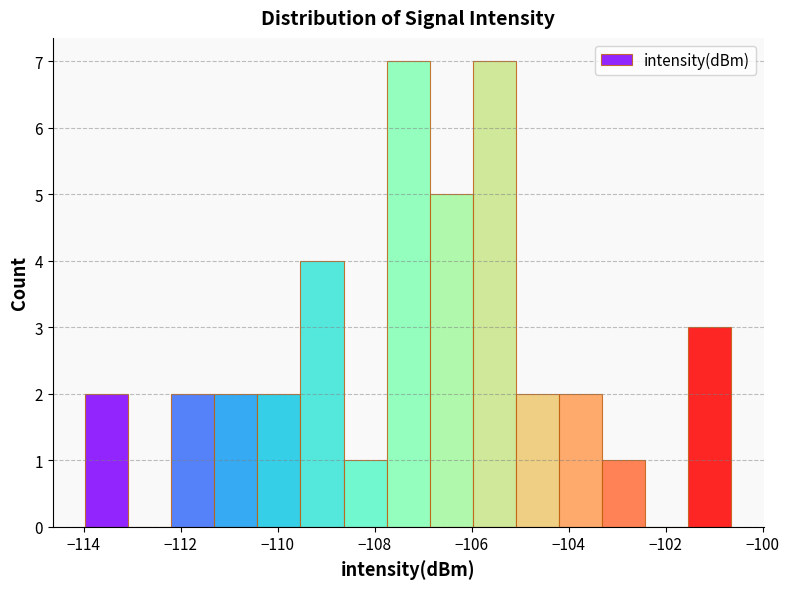

Reading left to right, transcribe this chart: for each bar, give the range it covers on the x-axis and its height. Neither the bar edges nor the heights are printed on the chart, so give them approximately, as read against the axes.

-114.0 to -113.0: 2
-113.0 to -112.2: 0
-112.2 to -111.4: 2
-111.4 to -110.4: 2
-110.4 to -109.6: 2
-109.6 to -108.6: 4
-108.6 to -107.8: 1
-107.8 to -106.8: 7
-106.8 to -106.0: 5
-106.0 to -105.0: 7
-105.0 to -104.2: 2
-104.2 to -103.4: 2
-103.4 to -102.4: 1
-102.4 to -101.6: 0
-101.6 to -100.6: 3